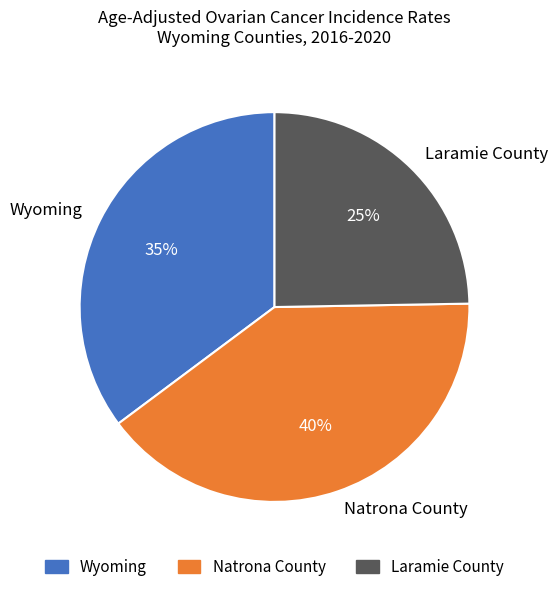

Combined, do Wyoming and Laramie County account for over 50%?

Yes